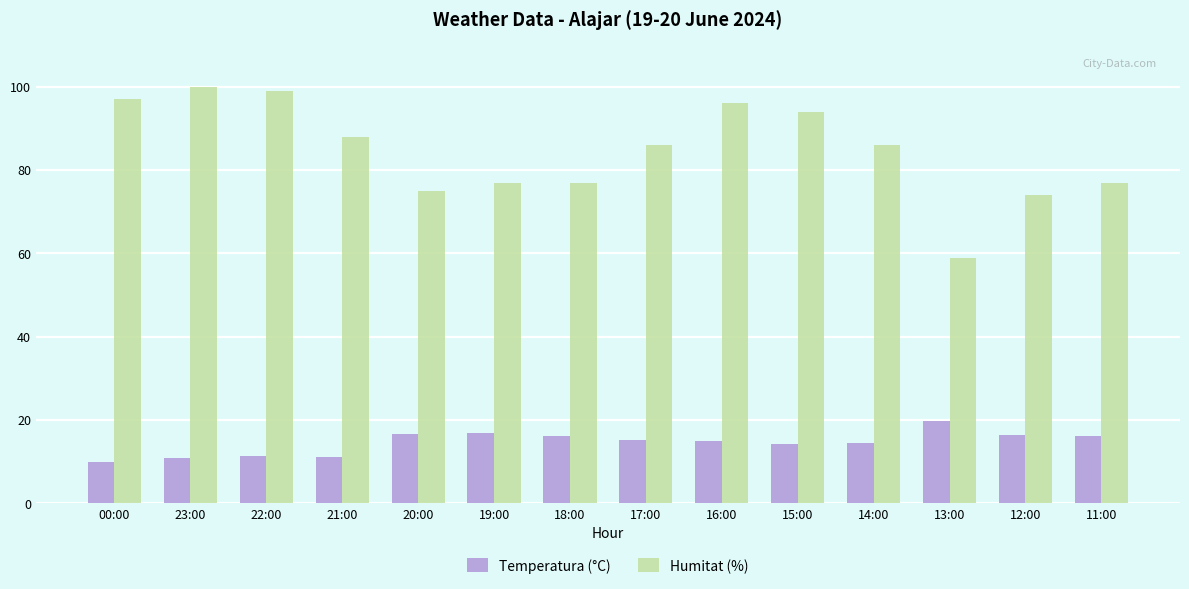

At how many categories does at least one series exceed 85?

8